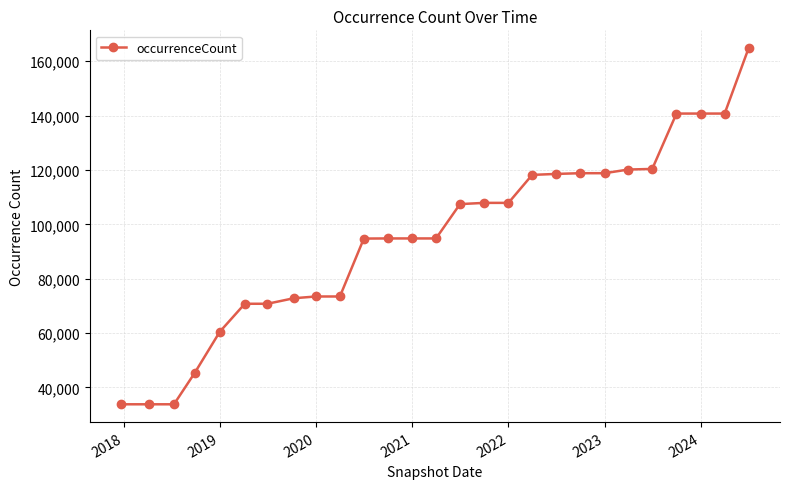

What is the value of the 11th point from the left?

94753